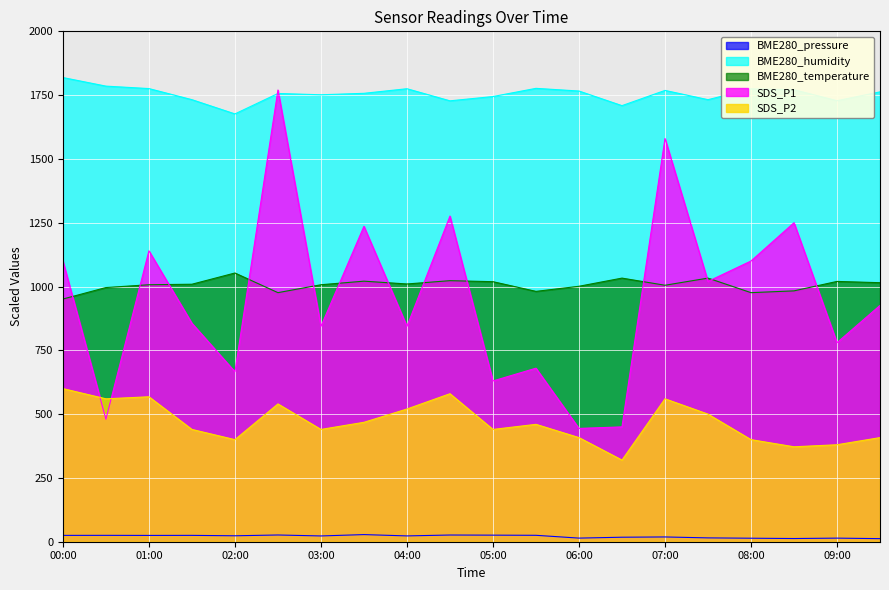

Reading right to left, list all the values displayed in this chart.

BME280_pressure: 09:30=12.0	09:00=14.1	08:30=12.5	08:00=13.7	07:30=15.0	07:00=18.7	06:30=17.7	06:00=14.2	05:30=25.1	05:00=25.8	04:30=26.3	04:00=22.8	03:30=27.9	03:00=22.6	02:30=26.4	02:00=23.3	01:30=24.9	01:00=24.7	00:30=25.0	00:00=24.8
BME280_humidity: 09:30=1762.8	09:00=1728.3	08:30=1771.2	08:00=1774.5	07:30=1732.2	07:00=1768.5	06:30=1708.8	06:00=1766.1	05:30=1776.6	05:00=1744.5	04:30=1727.7	04:00=1775.1	03:30=1757.1	03:00=1751.4	02:30=1756.5	02:00=1676.4	01:30=1732.2	01:00=1775.7	00:30=1785.3	00:00=1818.9
BME280_temperature: 09:30=1015.0	09:00=1020.0	08:30=983.0	08:00=976.0	07:30=1033.0	07:00=1005.0	06:30=1033.0	06:00=1001.0	05:30=981.0	05:00=1019.0	04:30=1023.0	04:00=1010.0	03:30=1021.0	03:00=1007.0	02:30=976.0	02:00=1053.0	01:30=1009.0	01:00=1007.0	00:30=996.0	00:00=951.0
SDS_P1: 09:30=926.0	09:00=780.0	08:30=1250.0	08:00=1100.0	07:30=1020.0	07:00=1580.0	06:30=450.0	06:00=444.0	05:30=680.0	05:00=630.0	04:30=1276.0	04:00=844.0	03:30=1236.0	03:00=844.0	02:30=1770.0	02:00=666.0	01:30=856.0	01:00=1140.0	00:30=480.0	00:00=1100.0
SDS_P2: 09:30=408.0	09:00=380.0	08:30=372.0	08:00=400.0	07:30=500.0	07:00=560.0	06:30=320.0	06:00=408.0	05:30=460.0	05:00=440.0	04:30=580.0	04:00=520.0	03:30=468.0	03:00=440.0	02:30=540.0	02:00=400.0	01:30=440.0	01:00=568.0	00:30=560.0	00:00=600.0